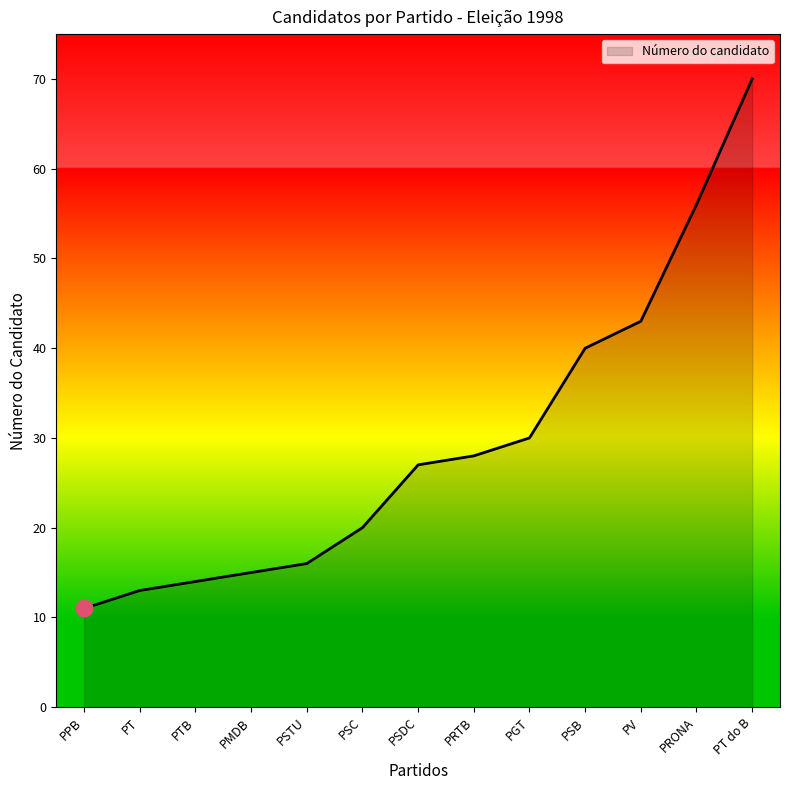

What position from the left is PMDB?

4